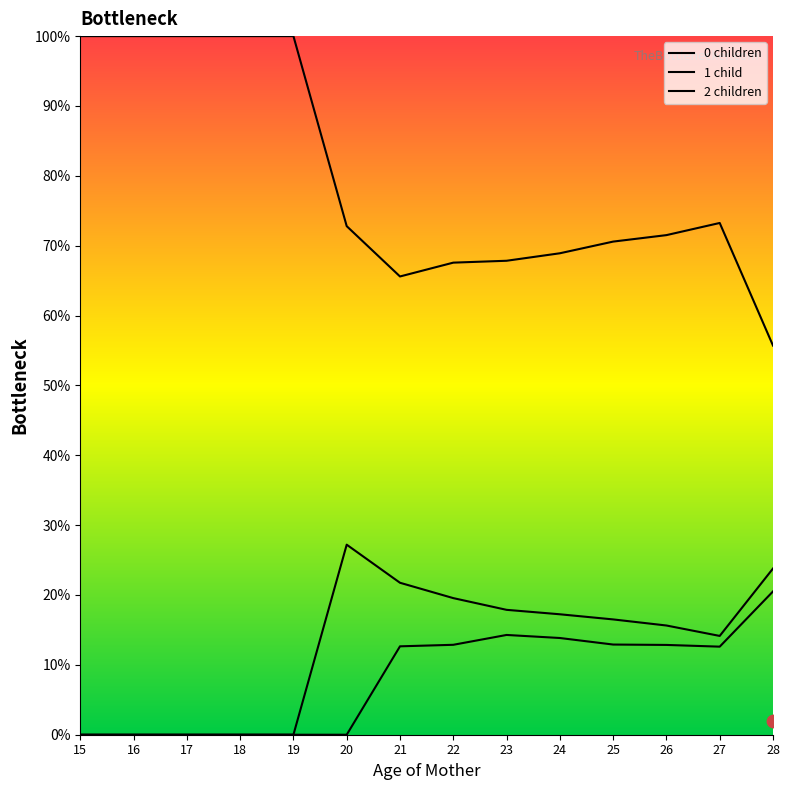

Which series has the largest Y range (max minus min)?

0 children